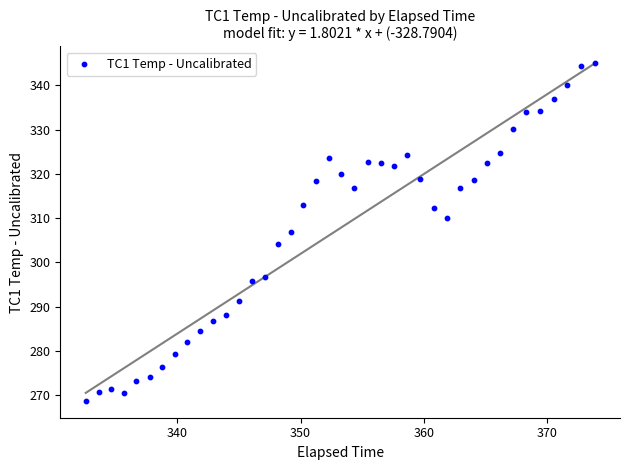

What is the range of X values (max minus min)?

41.3